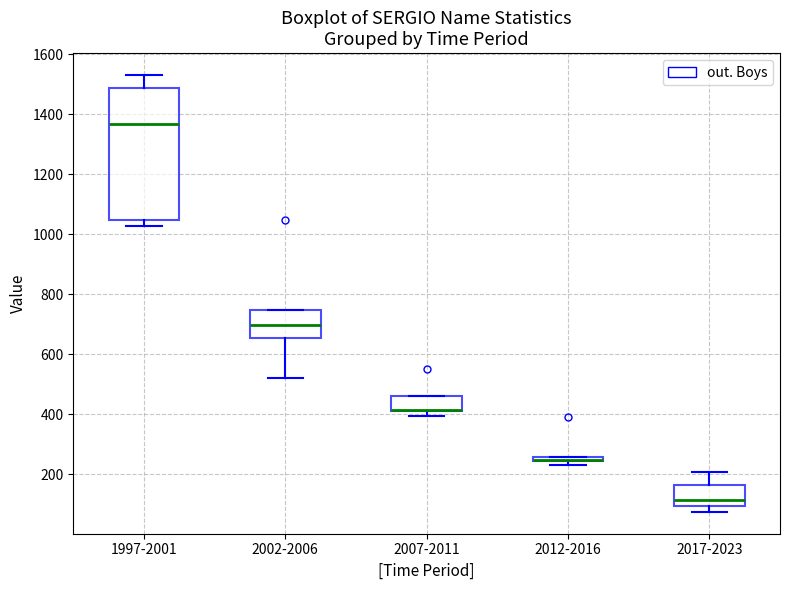

Where is the upper edge of the box for 2002-2006 on the y-axis? The values are not printed on the chart, so give them approximately, as read against the axis.

740